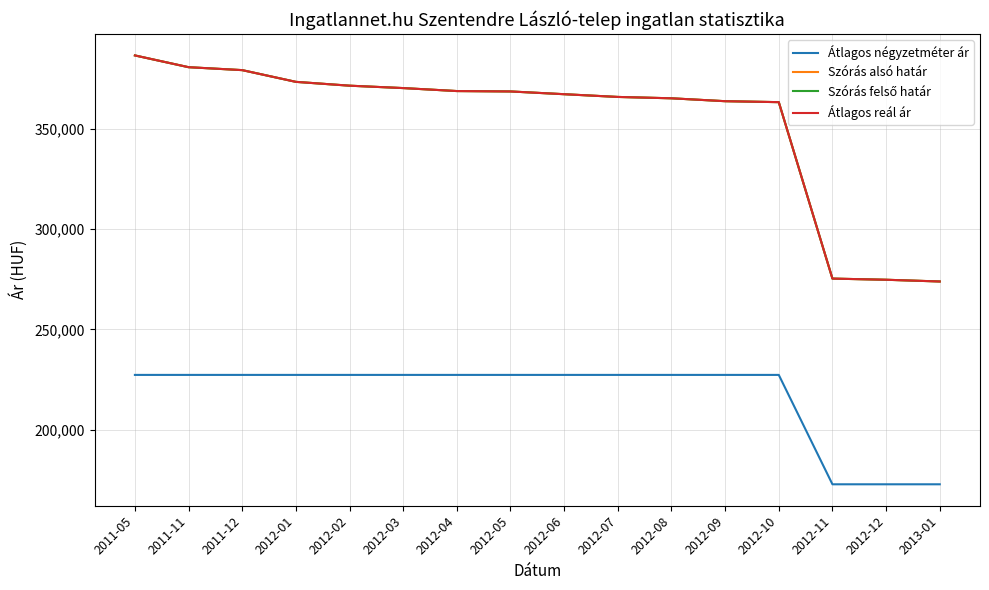

True or false: Szórás felső határ has more than 0 interior local peaks.

False